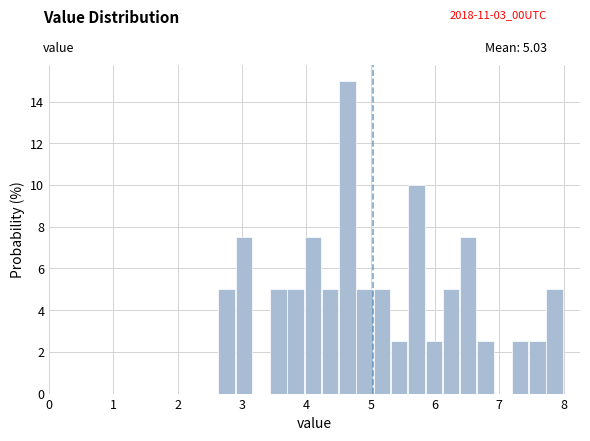

Read against the x-axis, roughly where is the centre of the tallest bar?

4.6